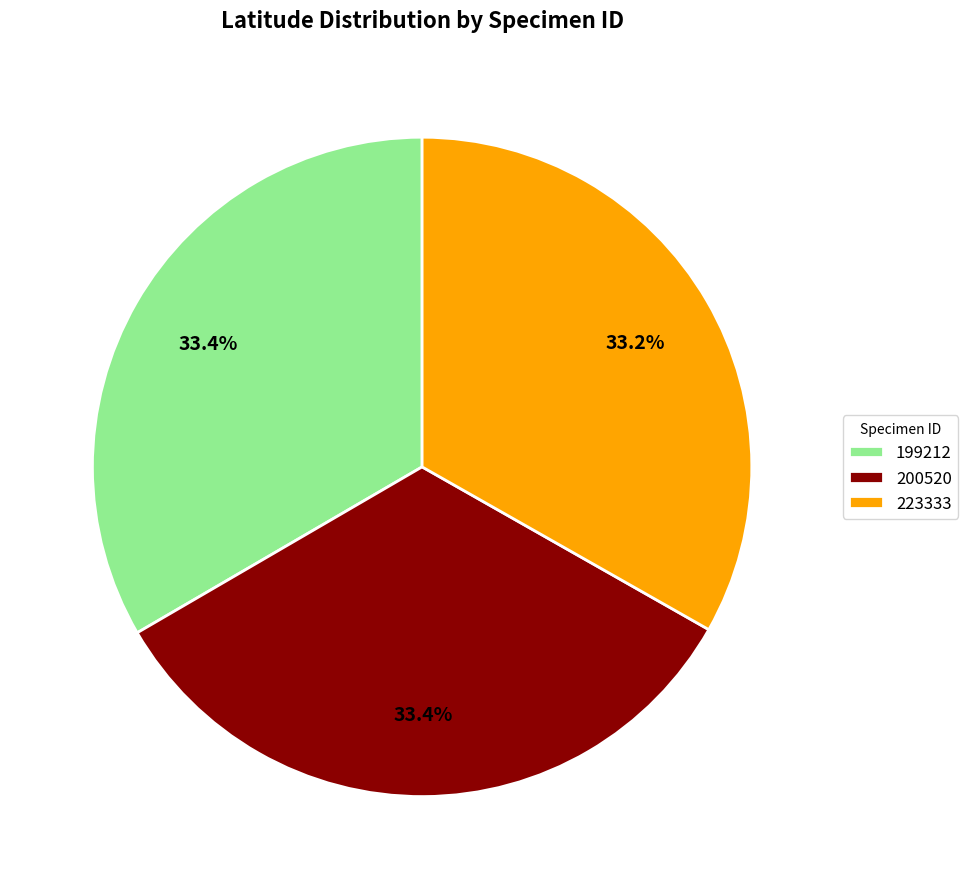

The 223333 slice represents 33% of the pie. True or false?

True